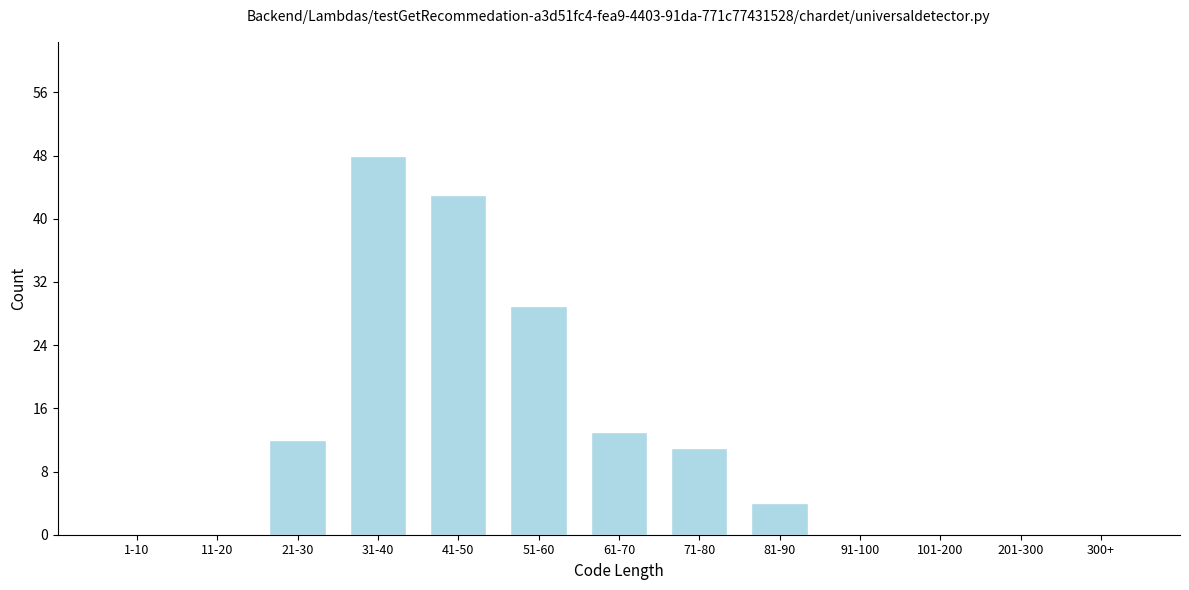

Reading left to right, list all the values displayed in this chart.

1-10=0	11-20=0	21-30=12	31-40=48	41-50=43	51-60=29	61-70=13	71-80=11	81-90=4	91-100=0	101-200=0	201-300=0	300+=0